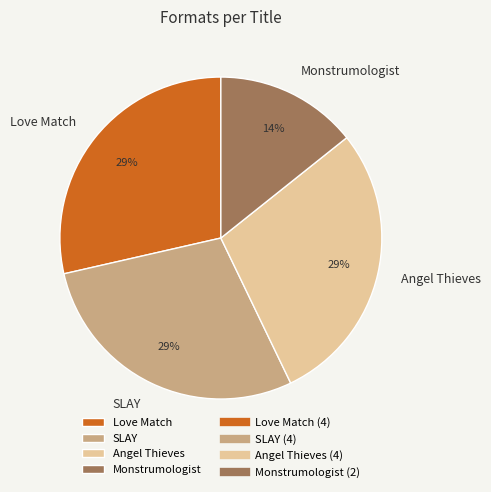

Is there any slice that represents more than half of the pie?

No